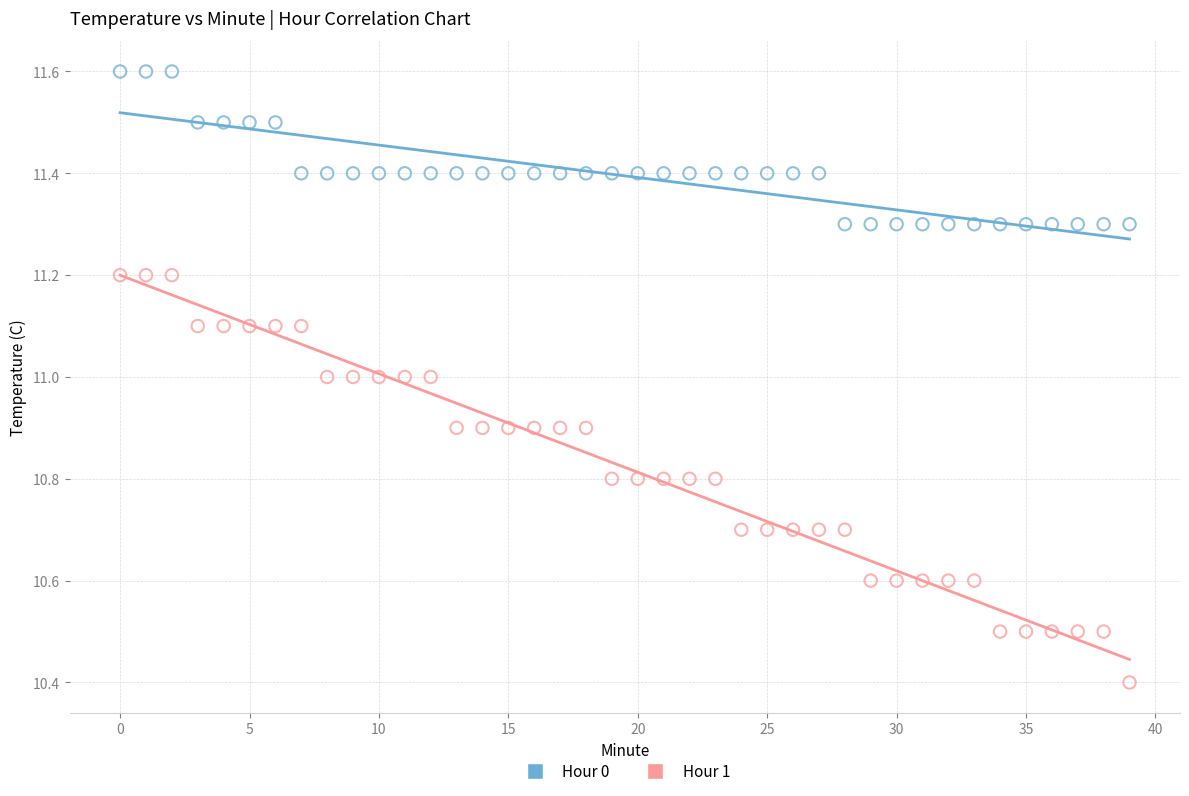

Which series contains the highest Y value?

Hour 0